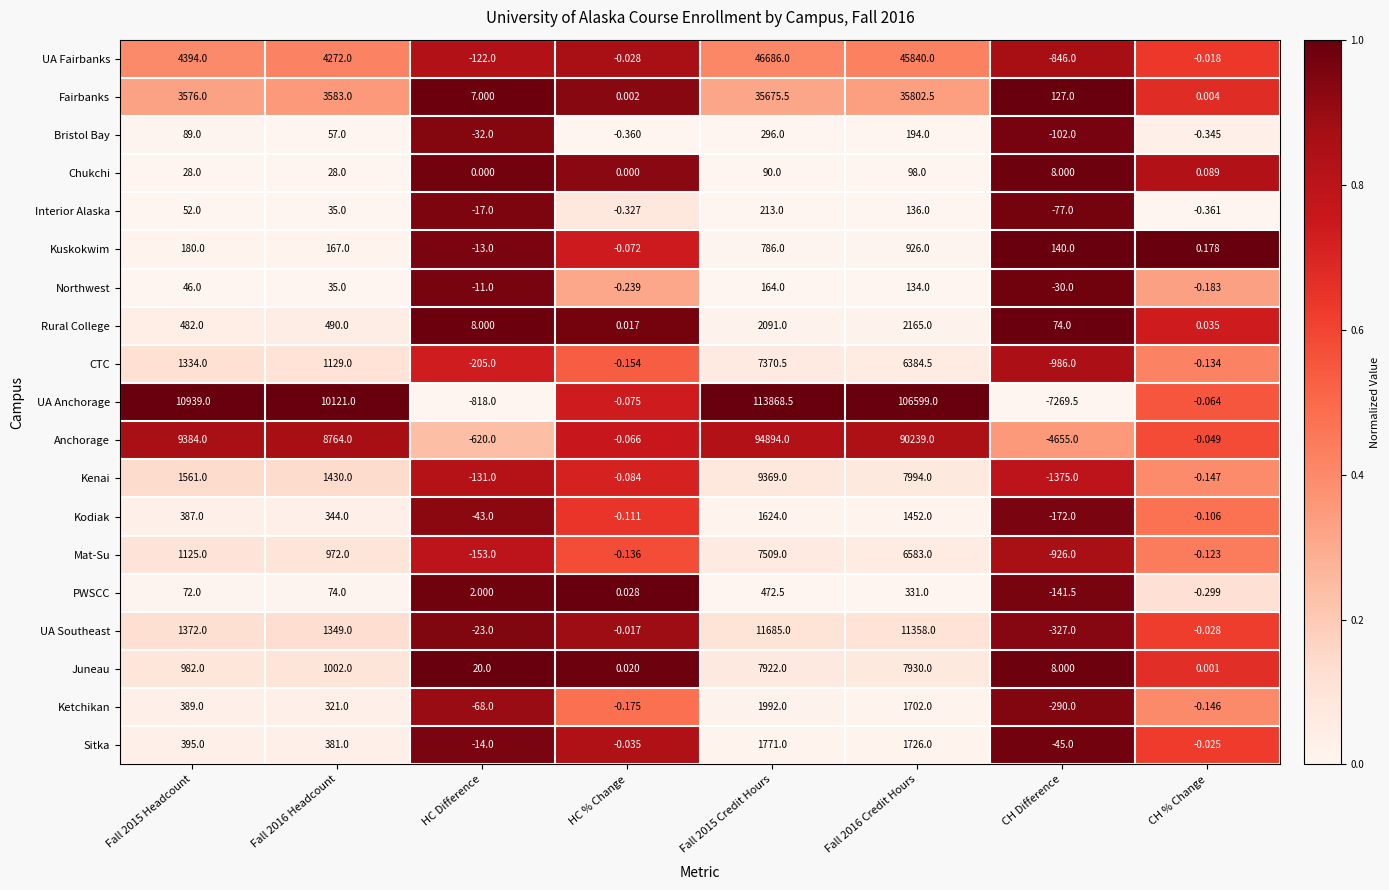

Which series has the largest total across all categories?

UA Anchorage